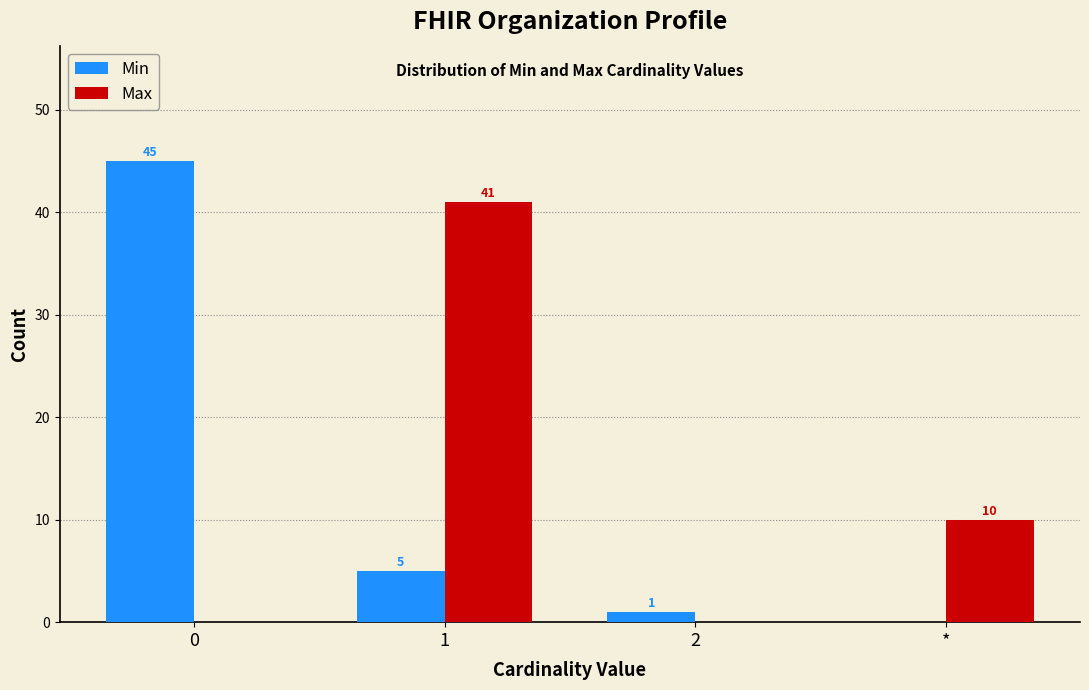

Reading left to right, transcribe all the data shown in this chart.

Min: 0=45	1=5	2=1	*=0
Max: 0=0	1=41	2=0	*=10